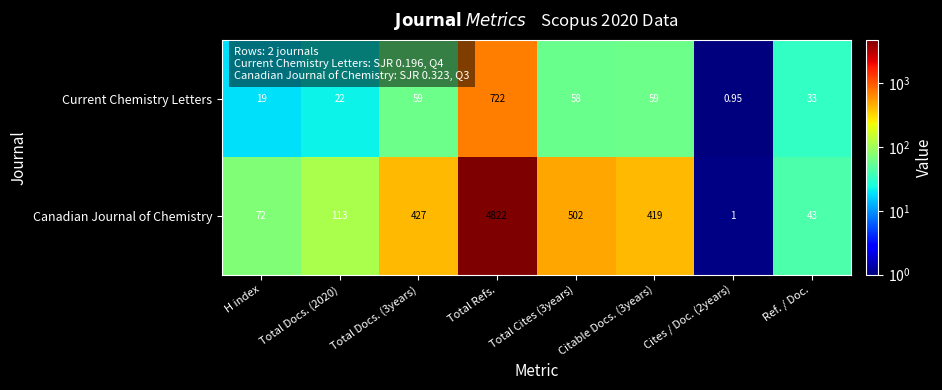

At which category does the chart reach its minimum across all series?

Cites / Doc. (2years)